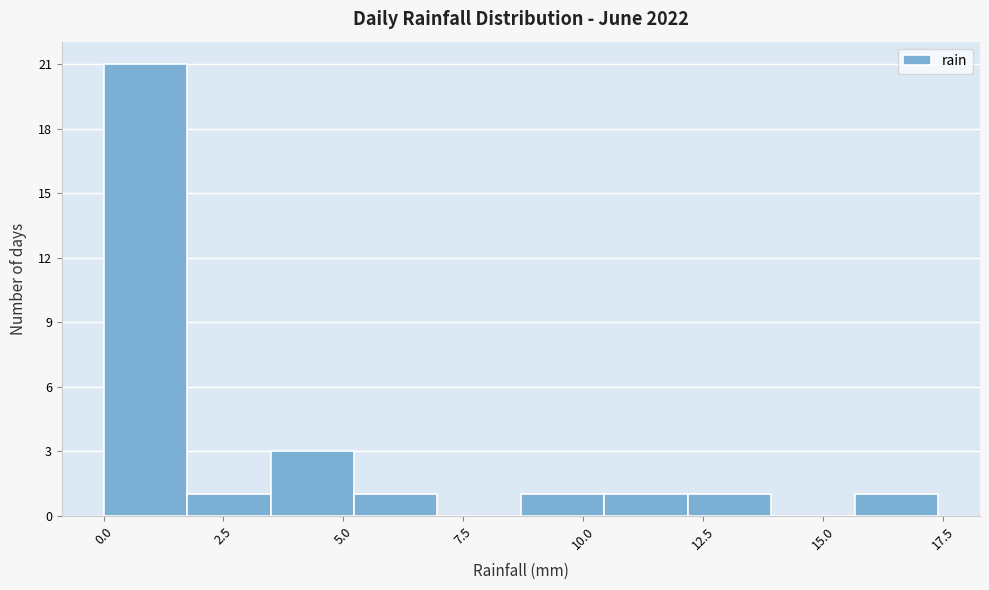

Read against the x-axis, roughly where is the centre of the tallest bar?

1.0